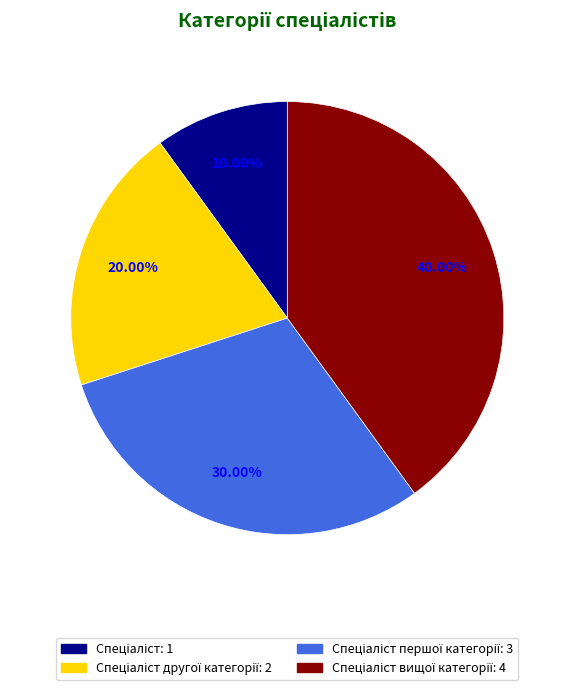

Does any single category account for the majority?

No